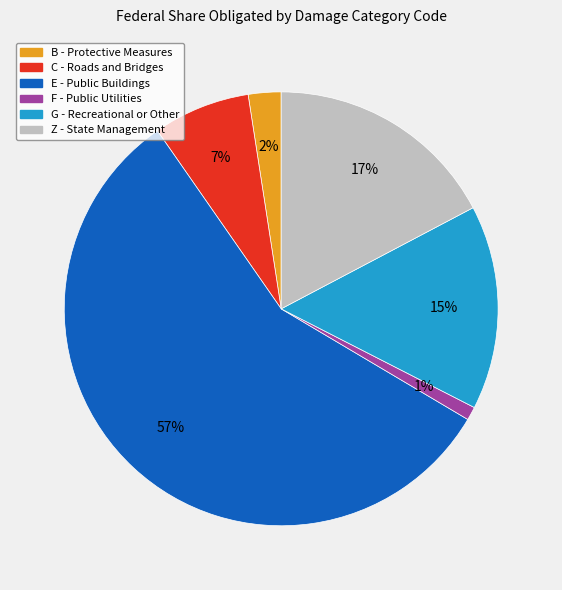

Is the sum of C - Roads and Bridges and B - Protective Measures greater than half?

No